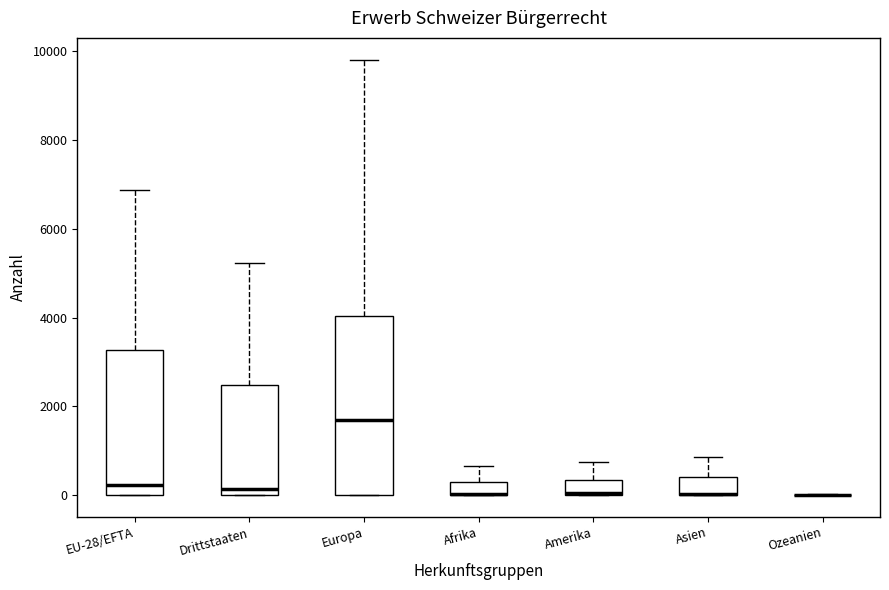

Comparing the boxes themselves (not the whiskers), which one is the tallest?

Europa